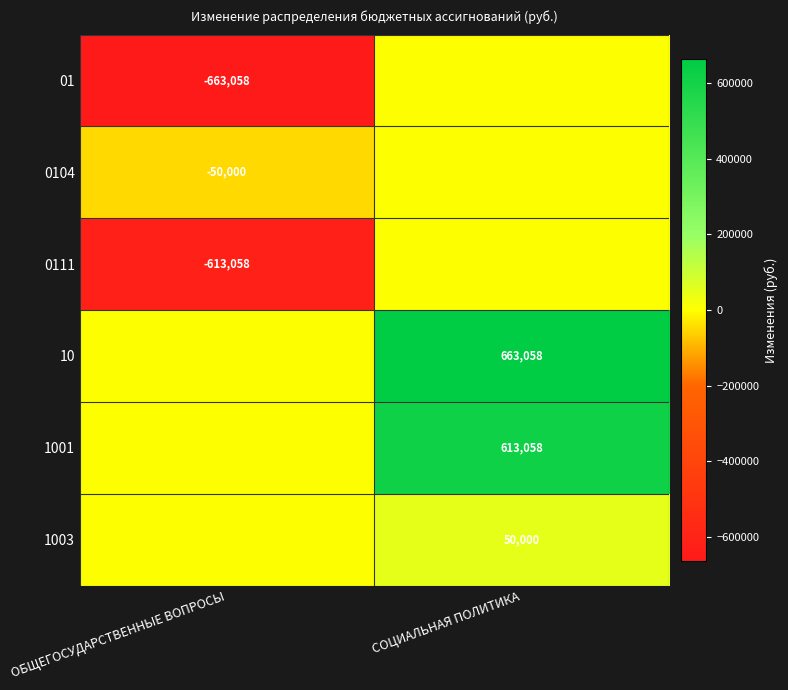

The 10 series shows 306886 at СОЦИАЛЬНАЯ ПОЛИТИКА. True or false?

False